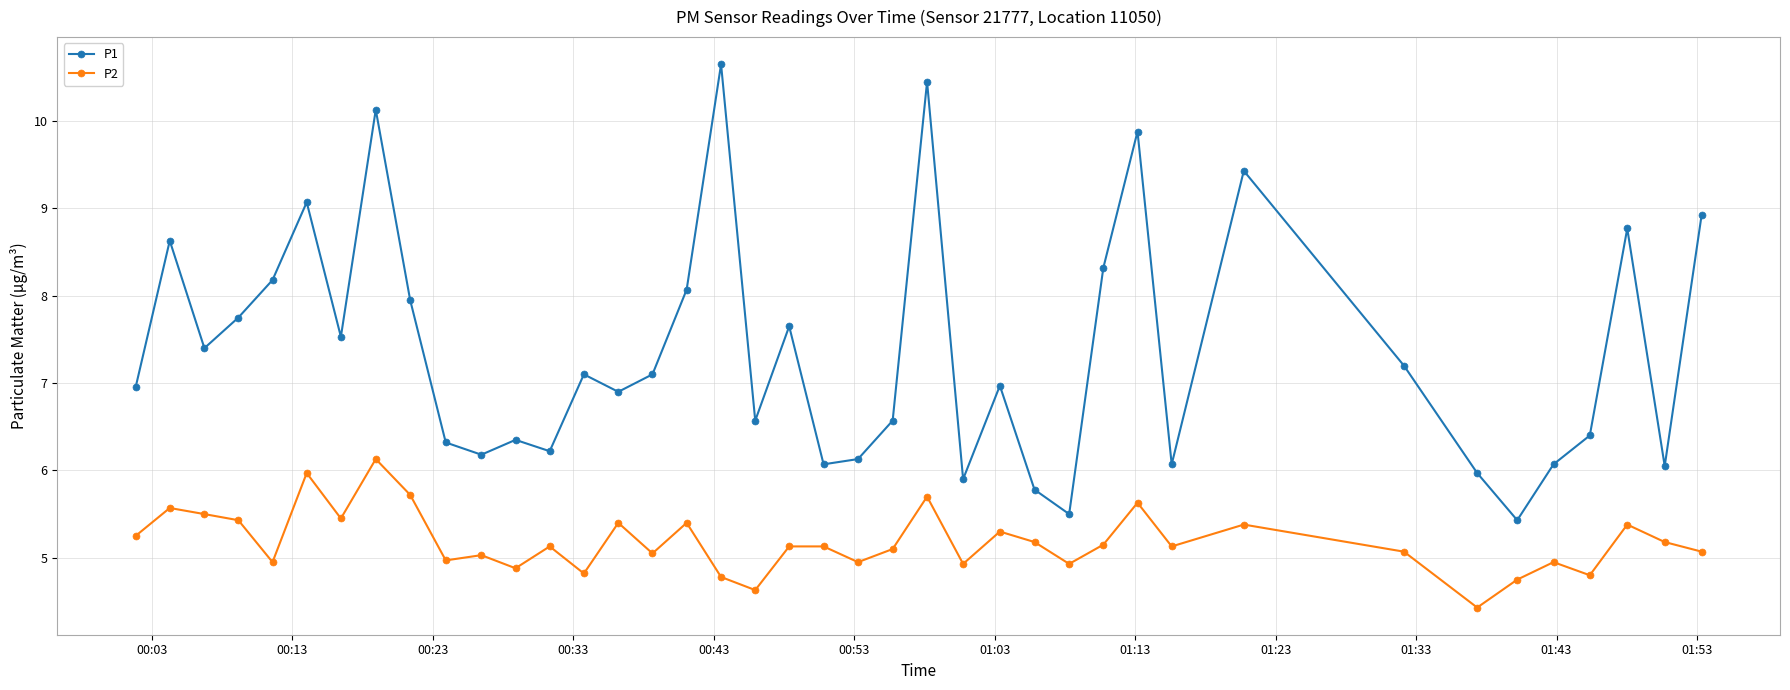

What is the maximum value for P1?

10.7